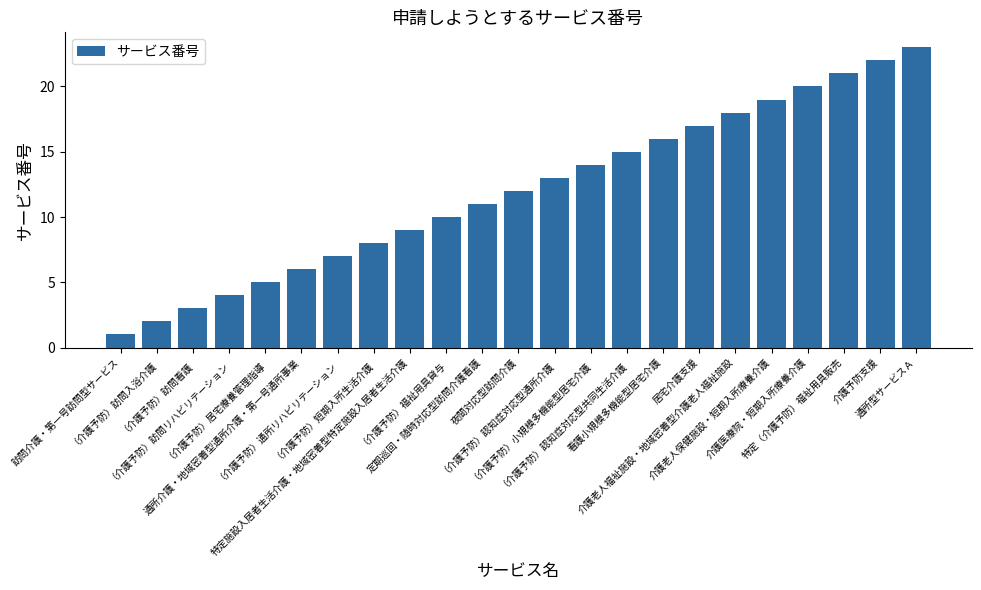

Are the bars horizontal?

No